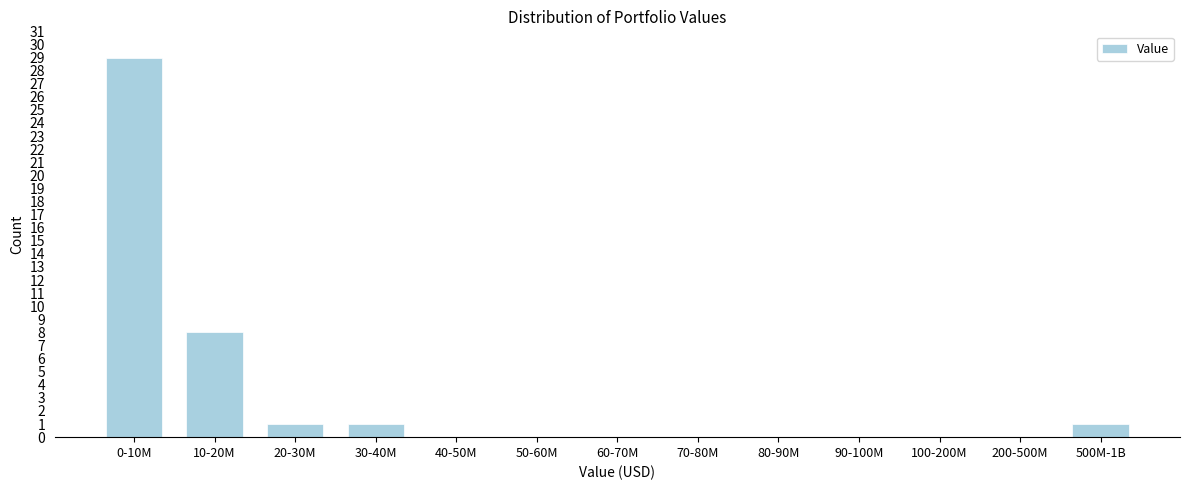

Reading left to right, what are all the values shown in this chart?

0-10M=29	10-20M=8	20-30M=1	30-40M=1	40-50M=0	50-60M=0	60-70M=0	70-80M=0	80-90M=0	90-100M=0	100-200M=0	200-500M=0	500M-1B=1